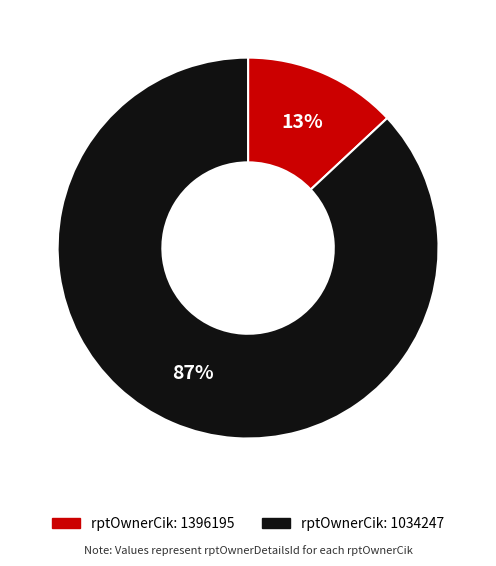

To the nearest percent, what is the average slice percentage?

50%